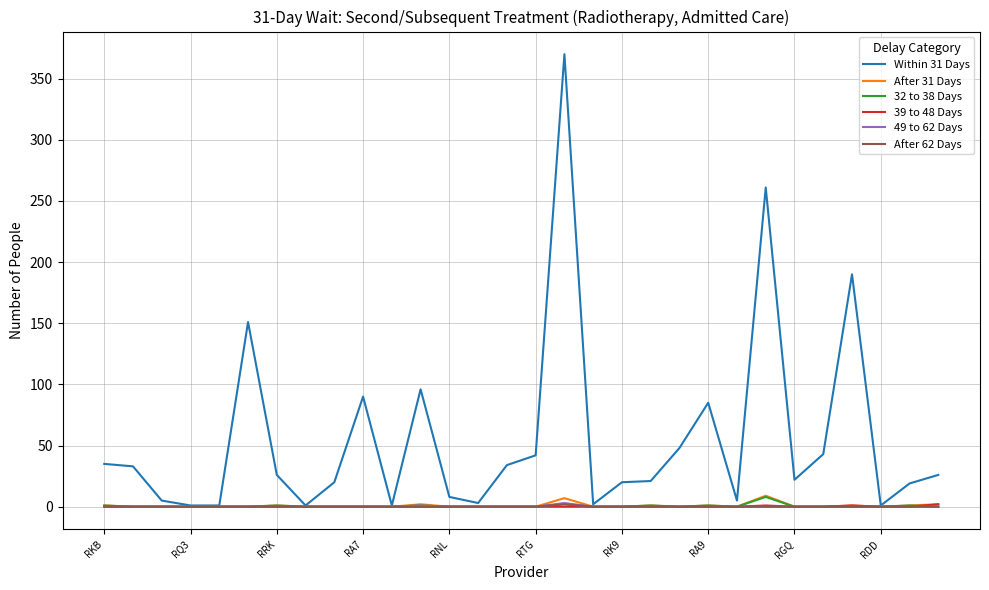

What is the maximum value shown in the chart?

370